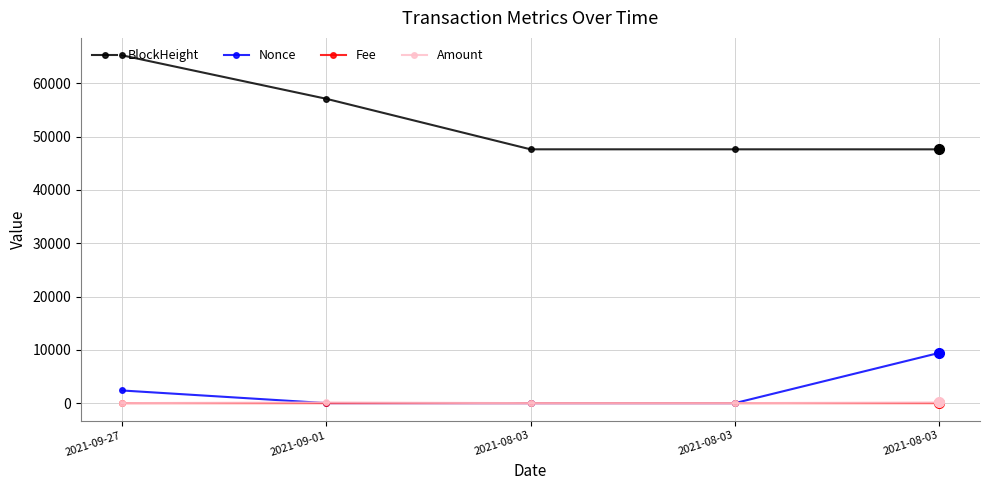

Is the value of Amount at 2021-09-27 greater than the value of BlockHeight at 2021-09-27?

No